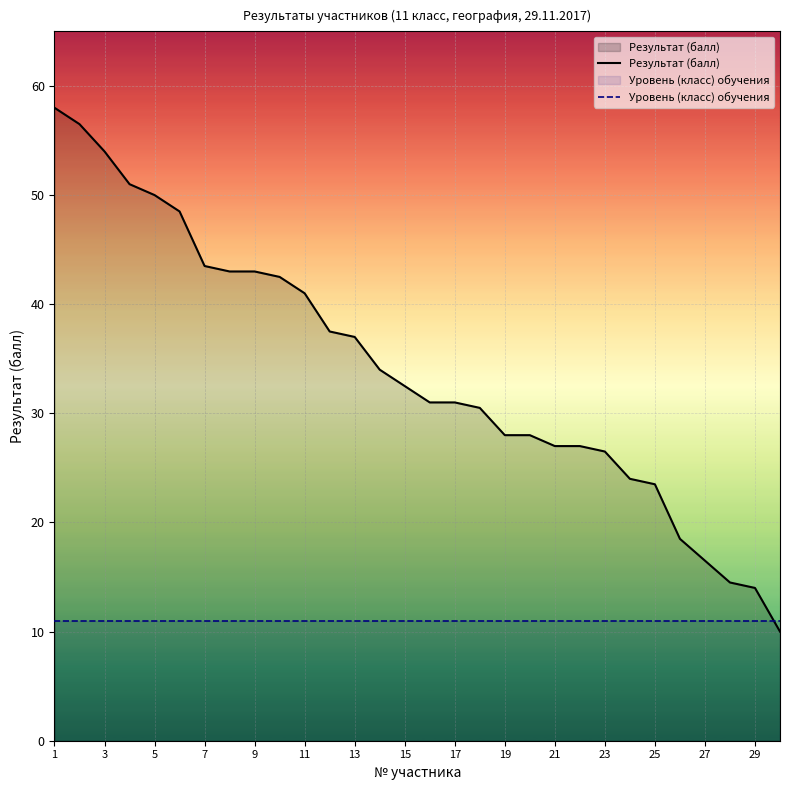

How many times do Результат (балл) and Уровень (класс) обучения cross each other?

1